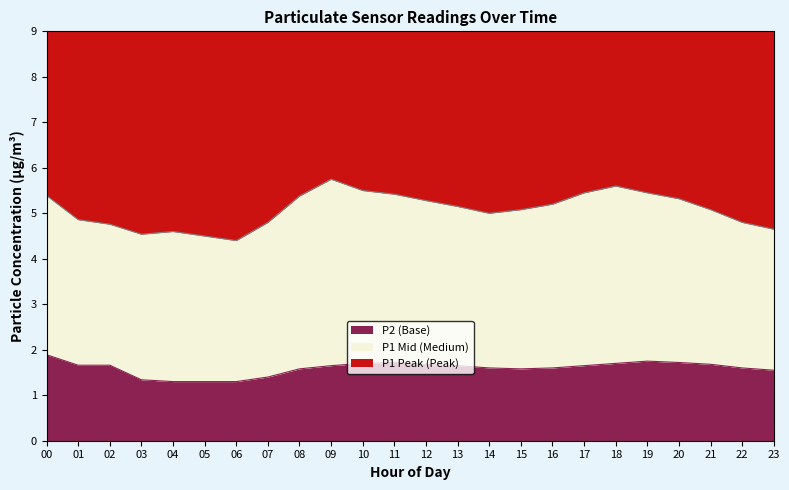

What is the smallest value displayed?

1.3